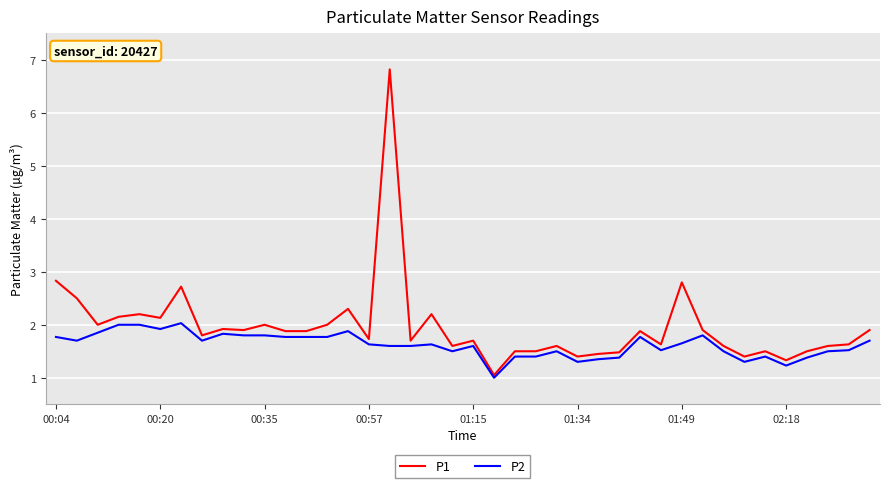

What is the greatest value displayed?

6.8